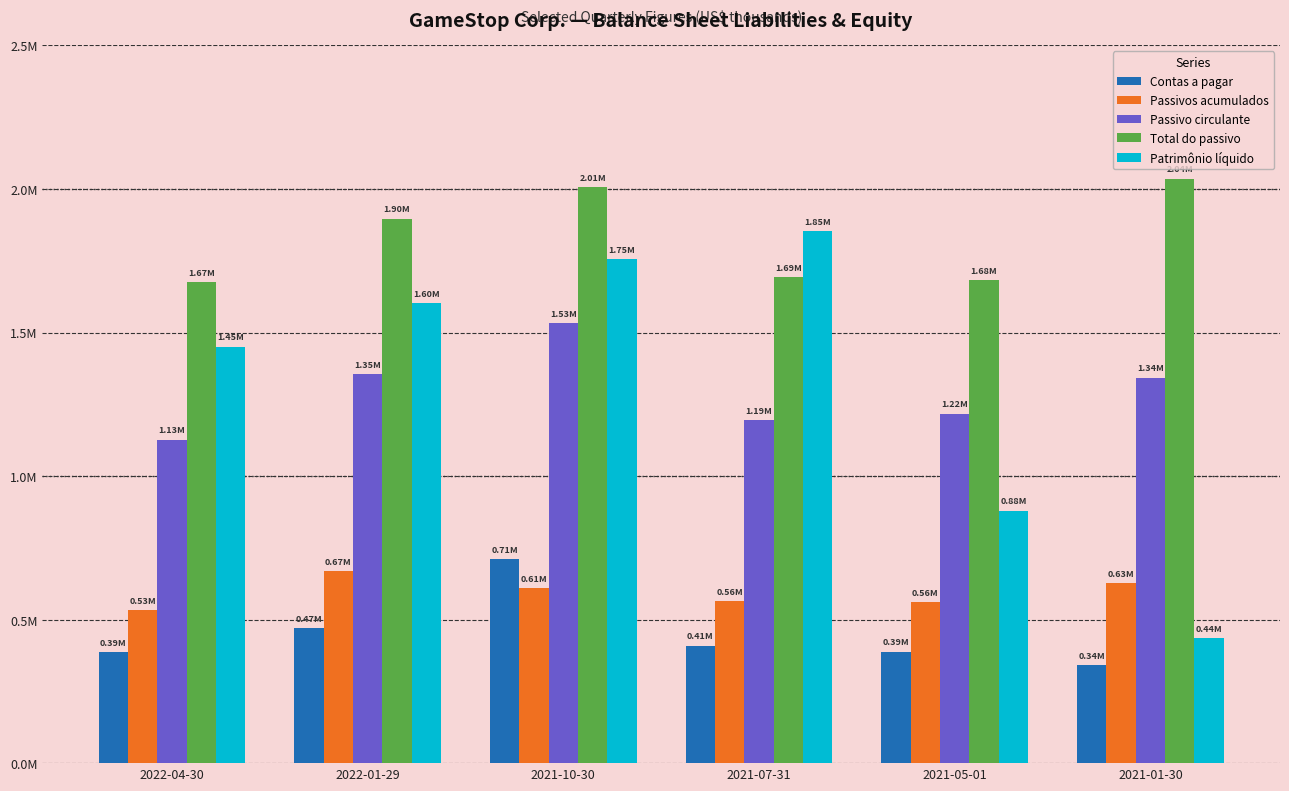

What is the difference between the second highest and second lowest values in the Passivo circulante series?

160400